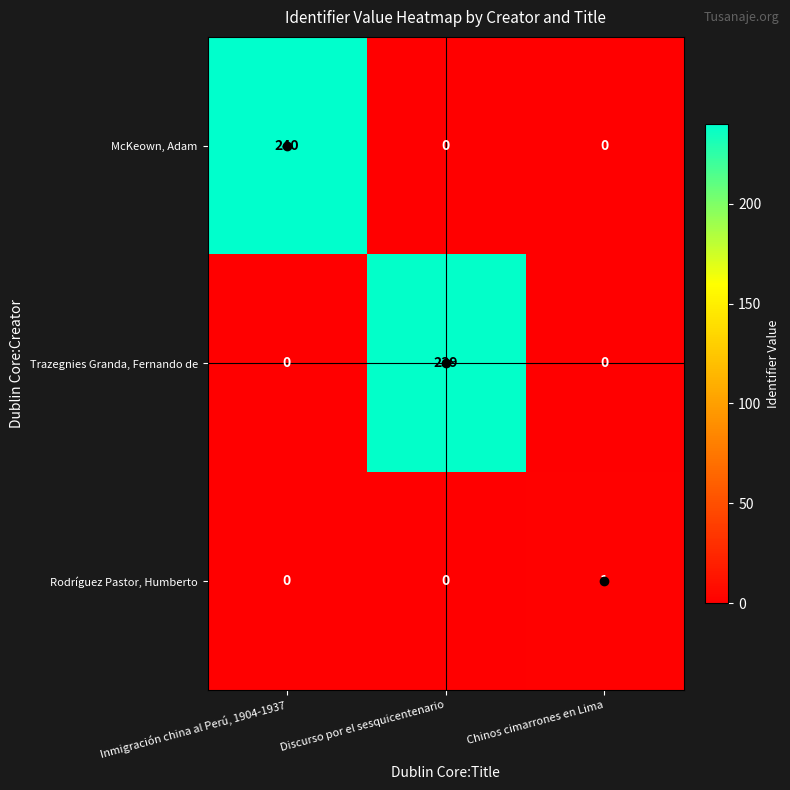

What is the greatest value displayed?

240